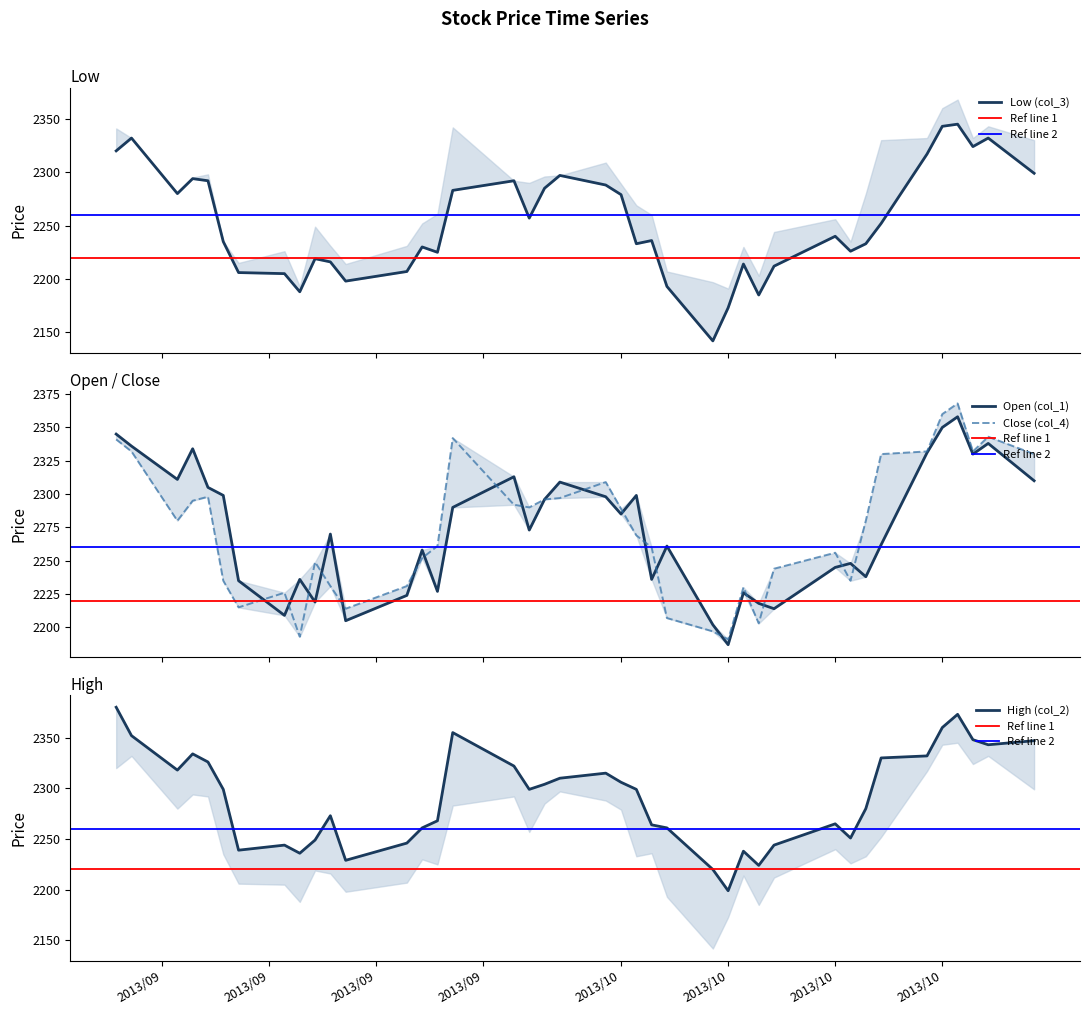

What is the greatest value displayed?

2380